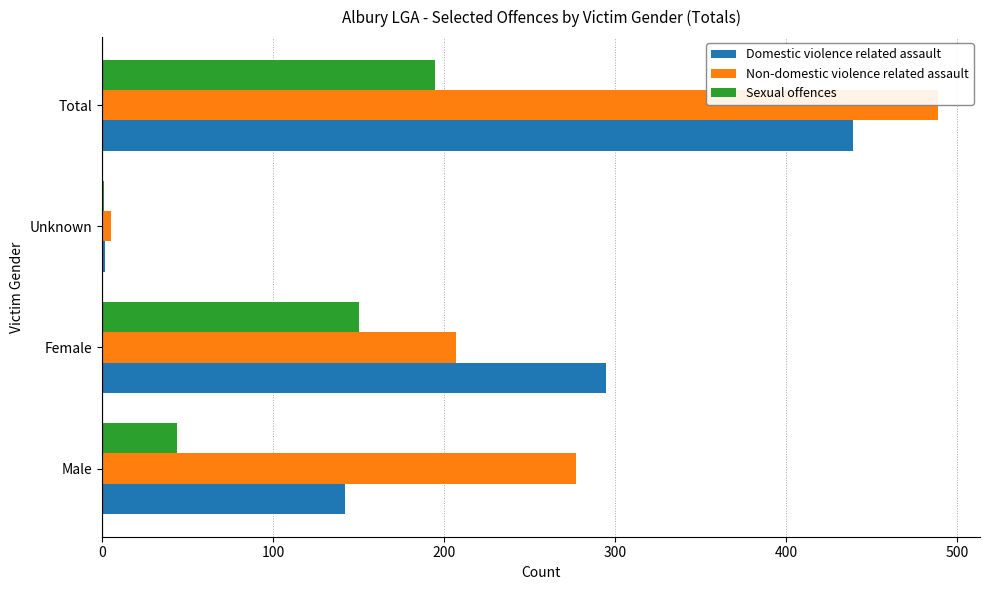

At which label does Non-domestic violence related assault reach its peak?

Total